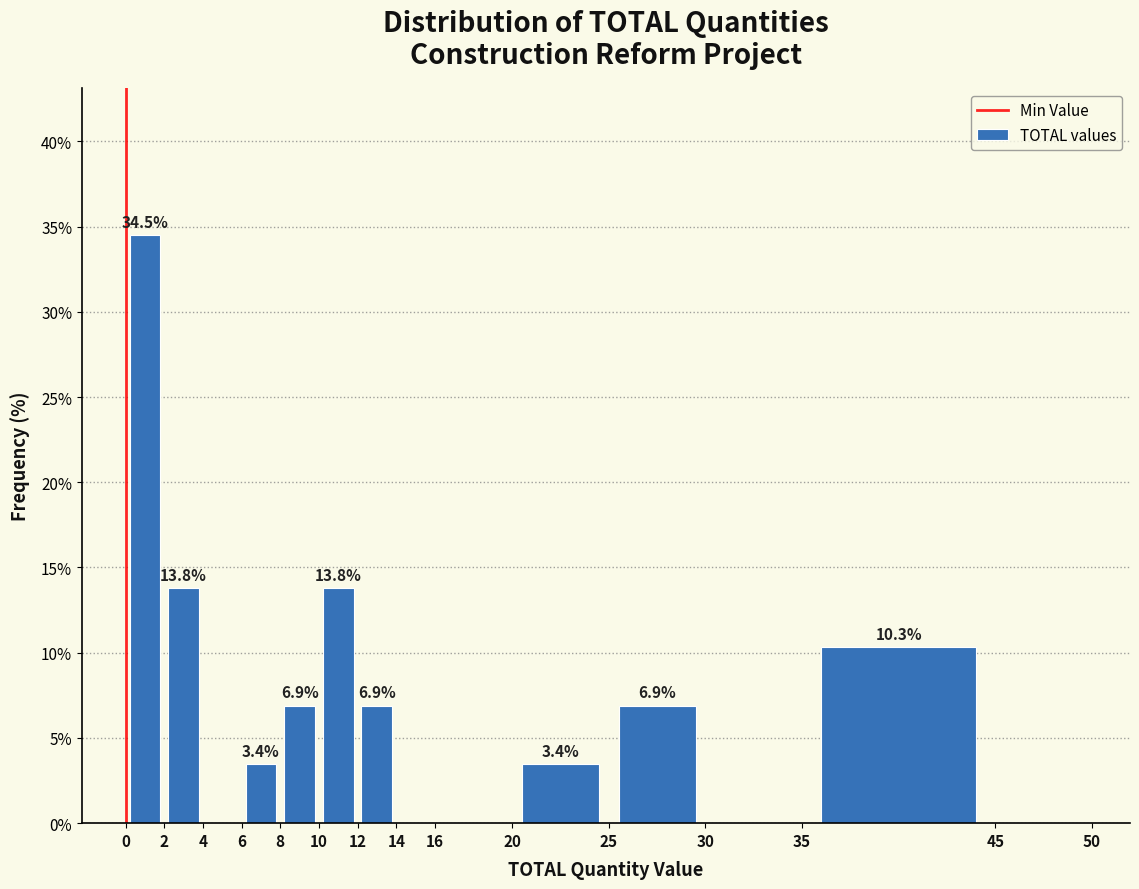

Which range on the x-axis has the tallest bar?

0 to 2